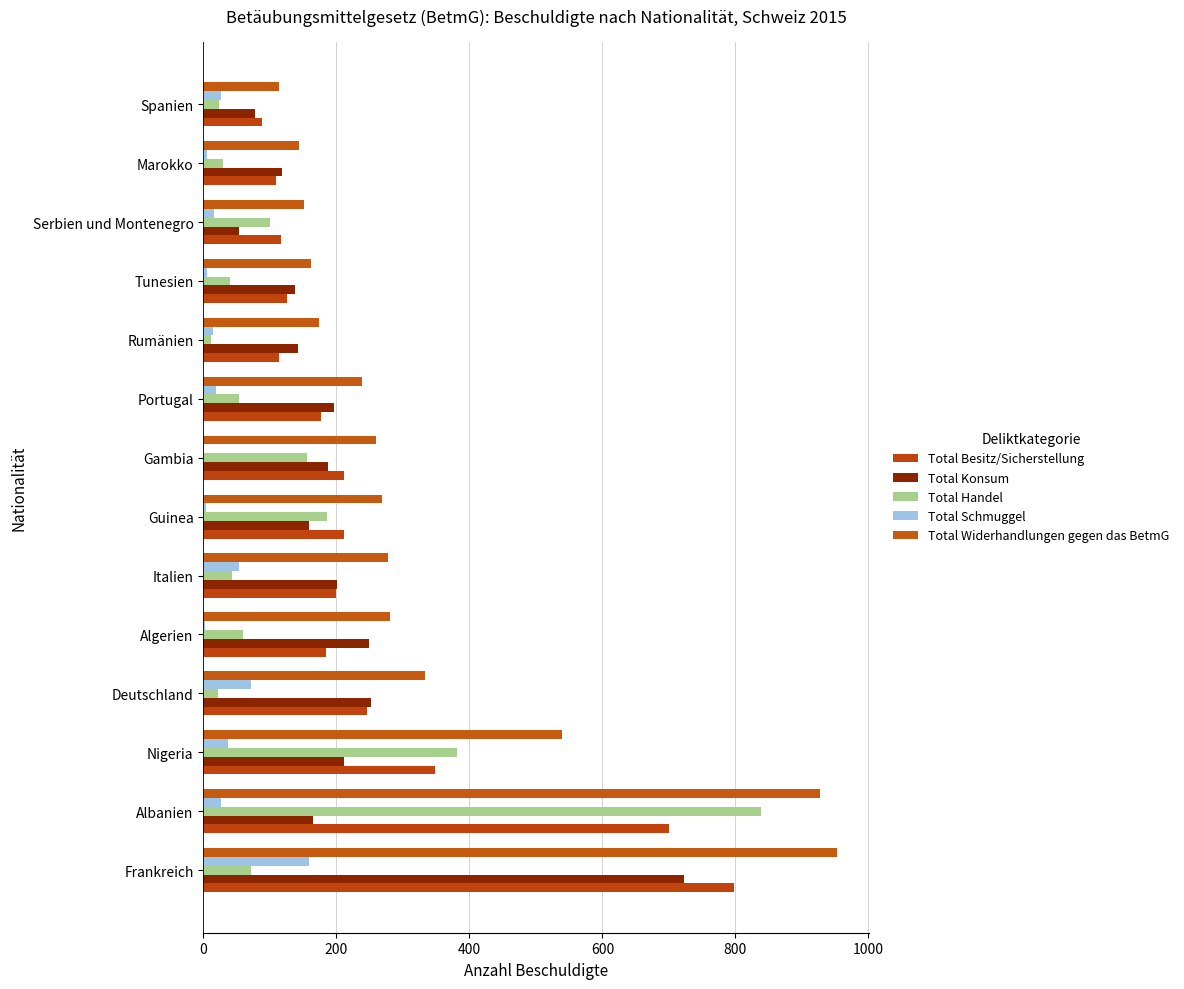

List the series in order of their peak value, lowest first.

Total Schmuggel, Total Konsum, Total Besitz/Sicherstellung, Total Handel, Total Widerhandlungen gegen das BetmG